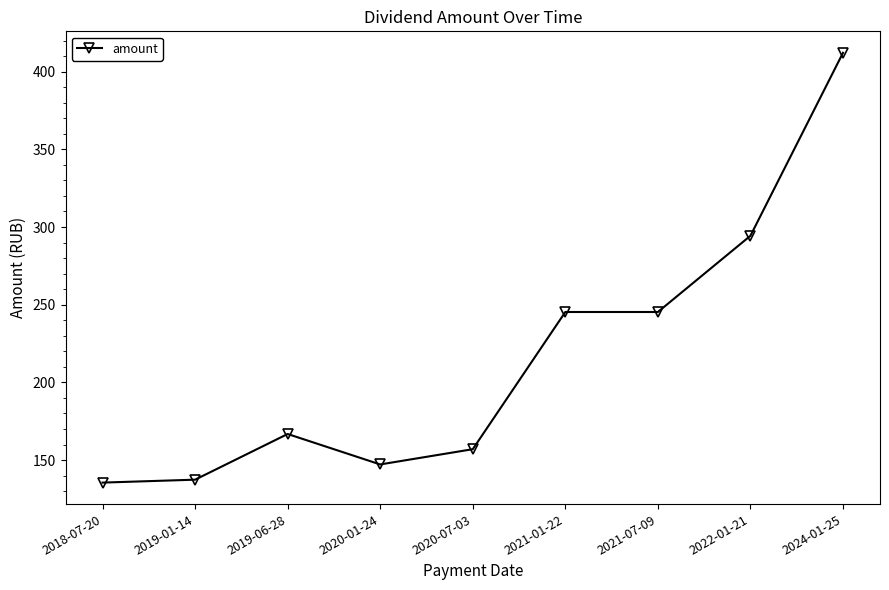

Where does the data first go above 166?

2019-06-28